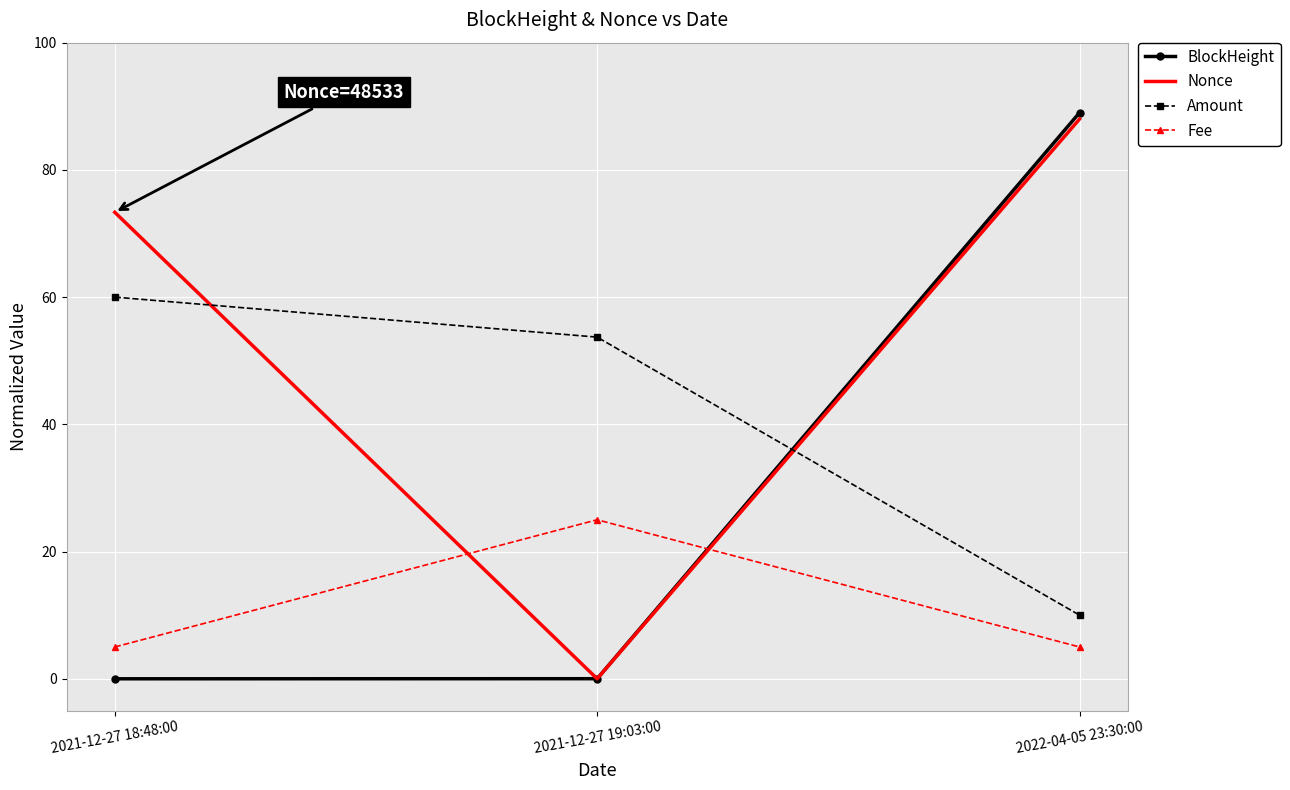

Which category has the highest value in the Nonce series?

2022-04-05 23:30:00